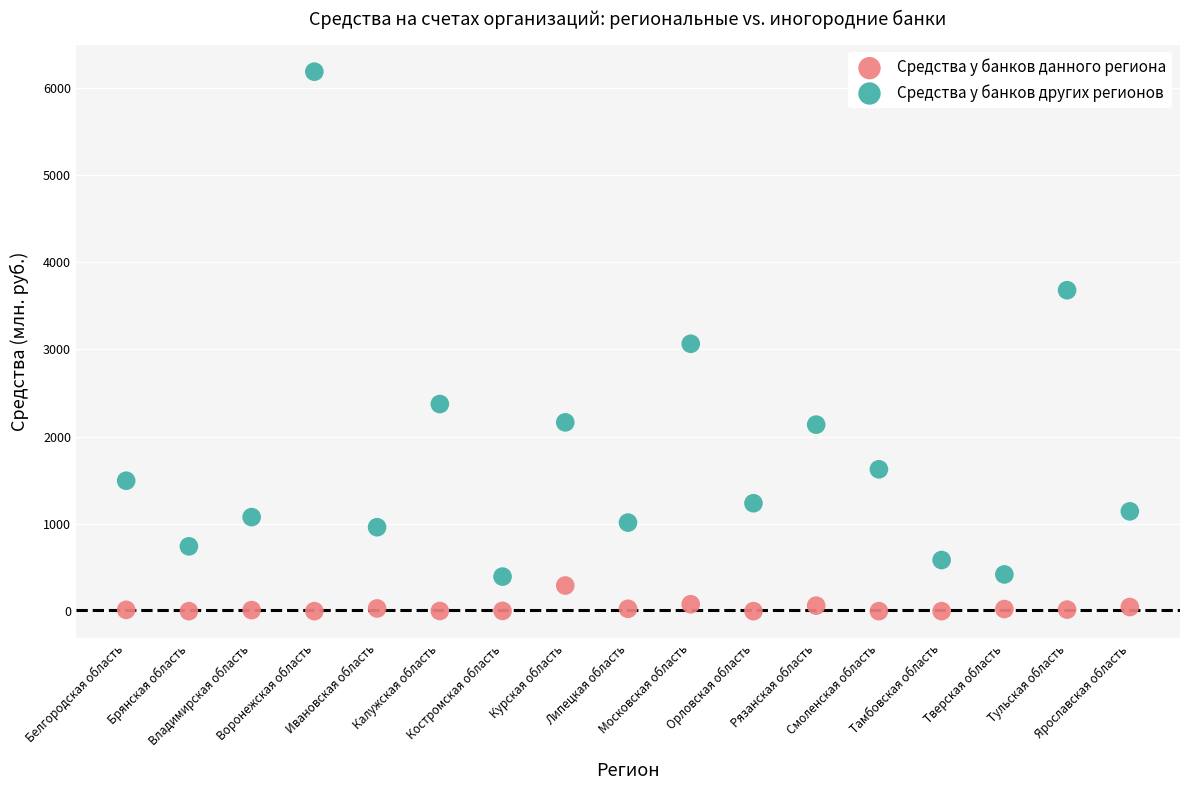

Across all data points, what is the range of Y values (max minus min)?

6184